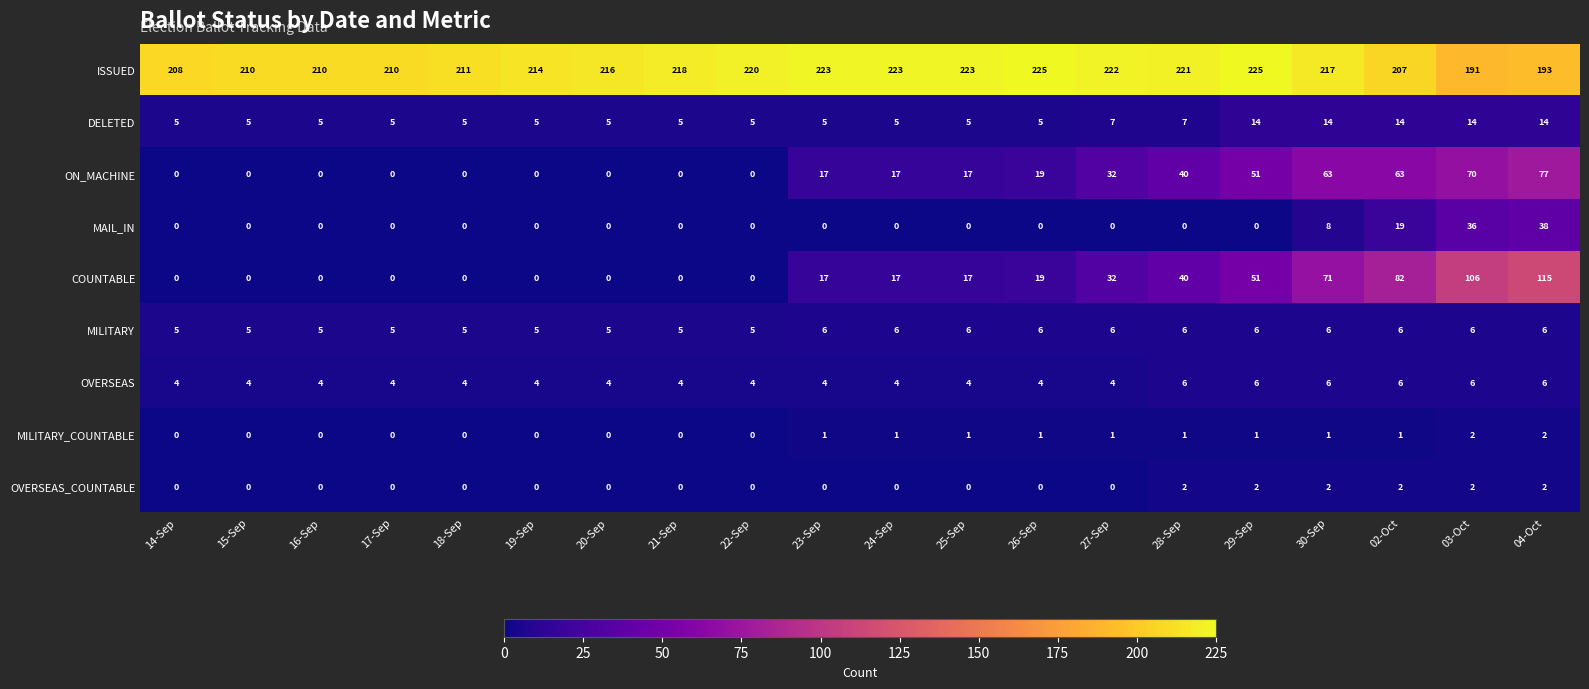

Count the number of data series in this chart.

9